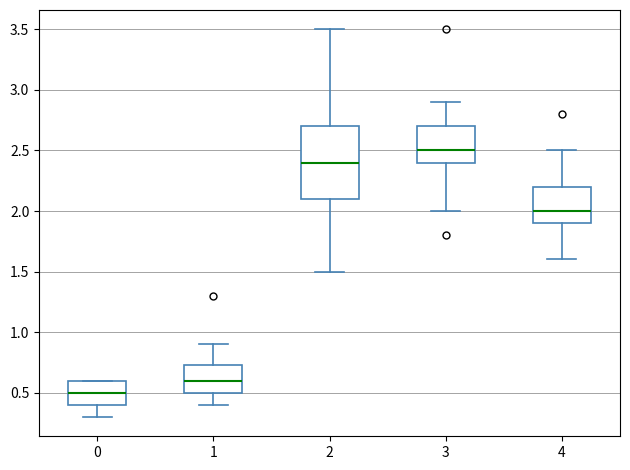

Where does the median line of the box at x = 4 sit on the y-axis? The values are not printed on the chart, so give them approximately, as read against the axis.

2.00